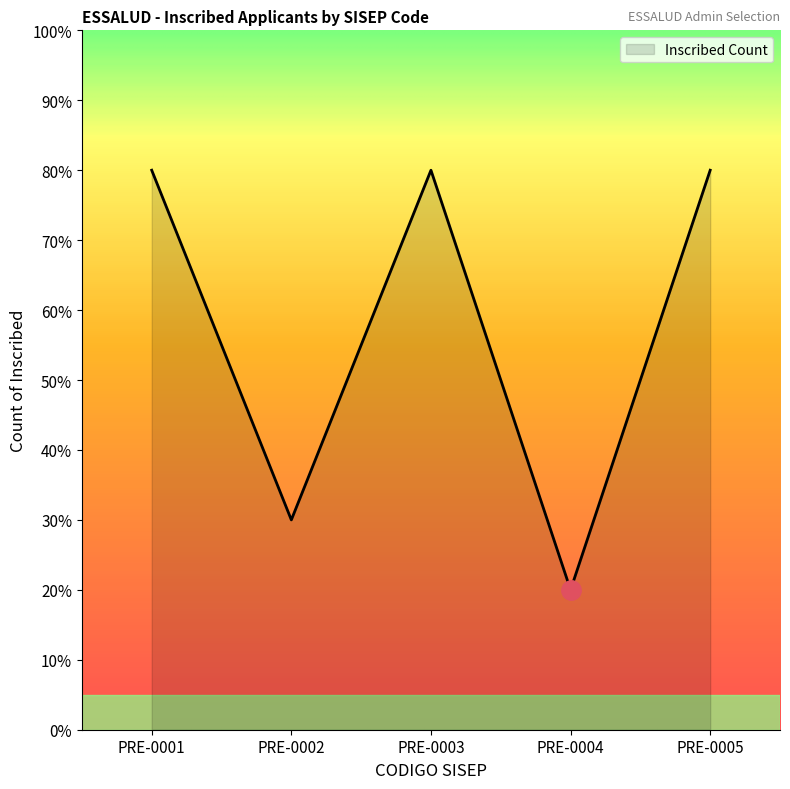

How many interior local peaks (higher than both neighbors) does the data have?

1